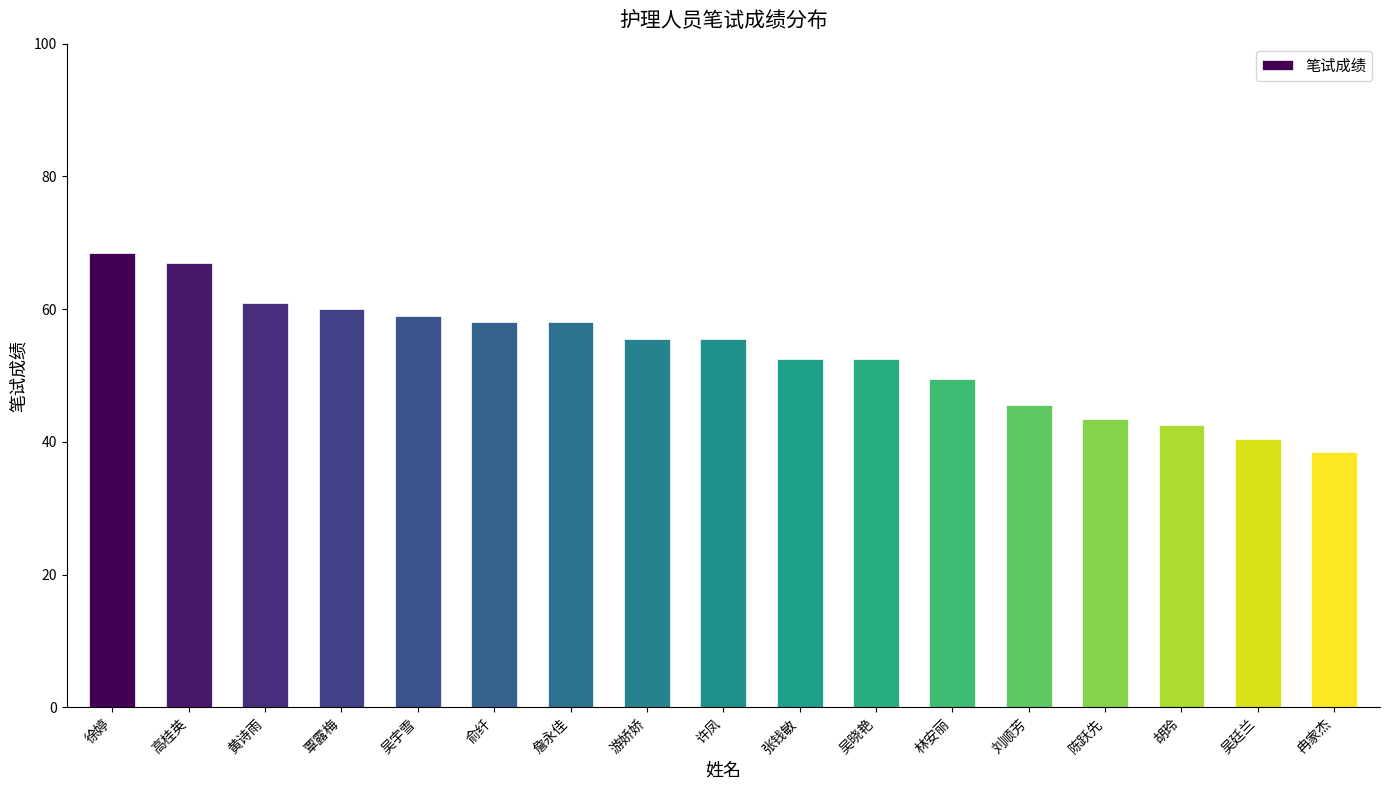

Which category has the highest value across all series?

徐婷